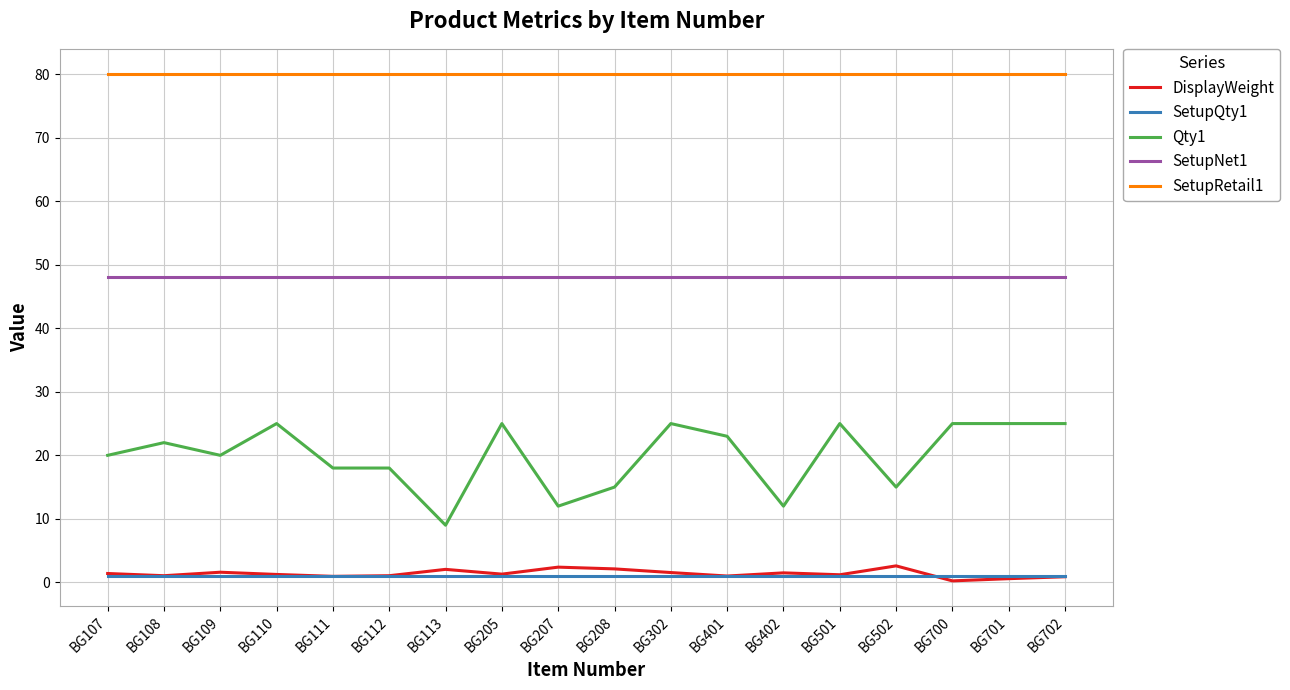

True or false: DisplayWeight has a value of 1.5 at BG402.

True